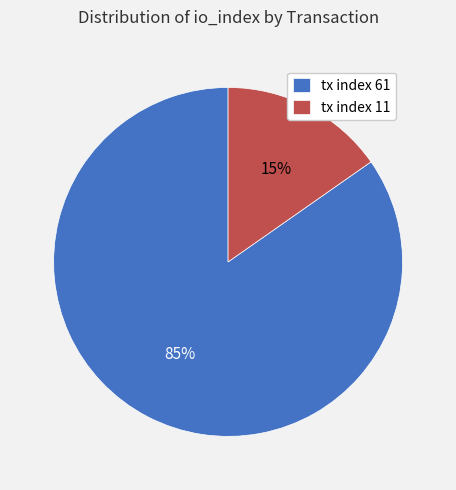

Which slice is the largest?

tx index 61